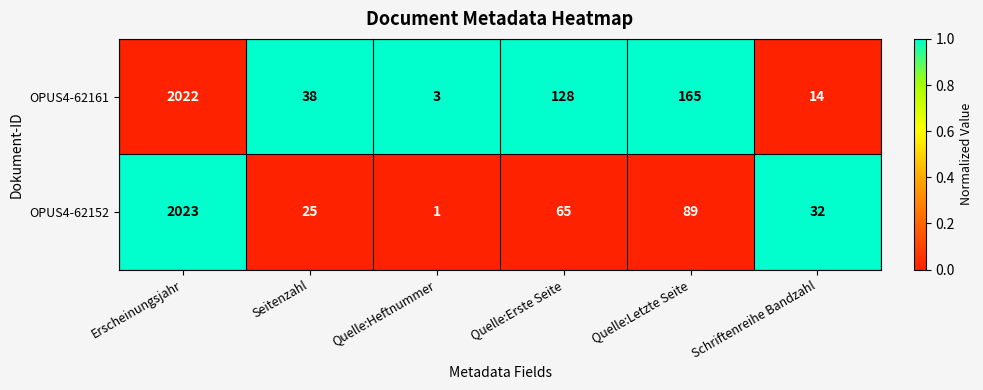

Which category has the lowest value across all series?

Quelle:Heftnummer